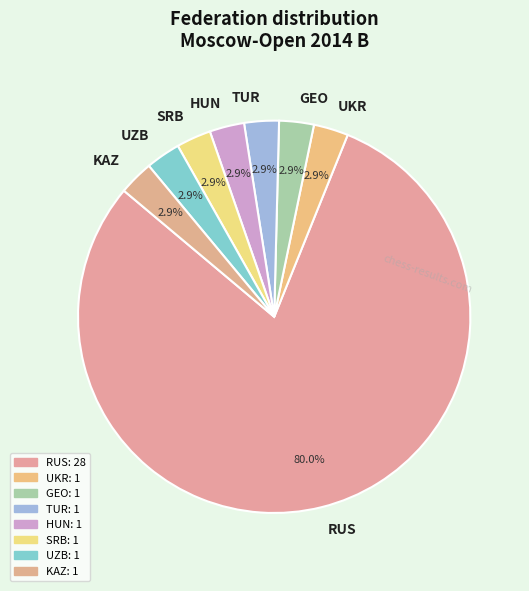

Is there a majority slice in this chart?

Yes